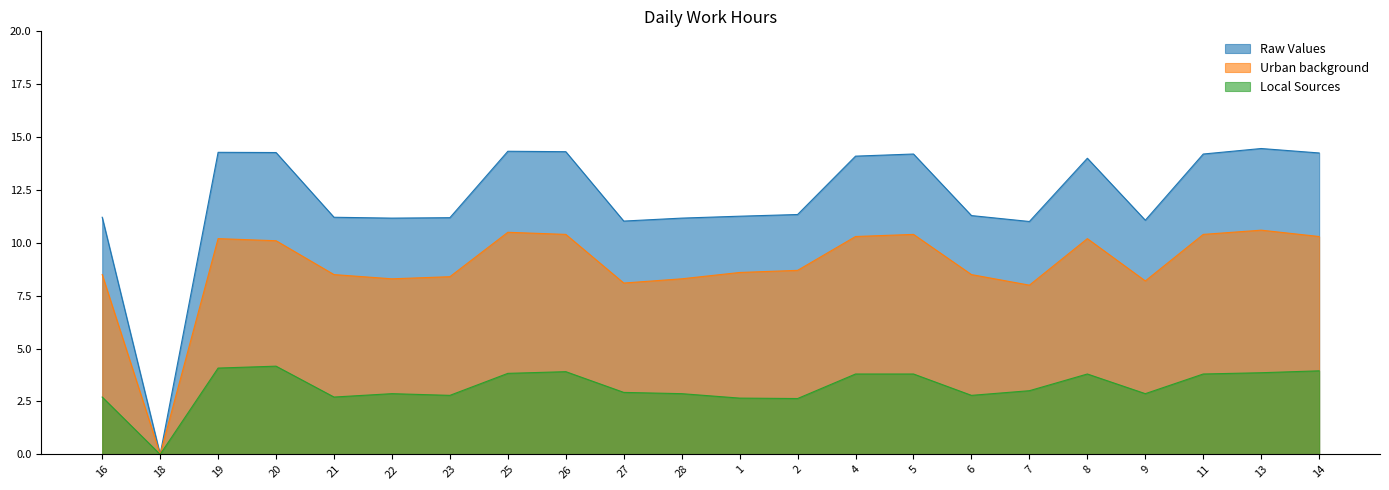

What position from the right is 28?

12